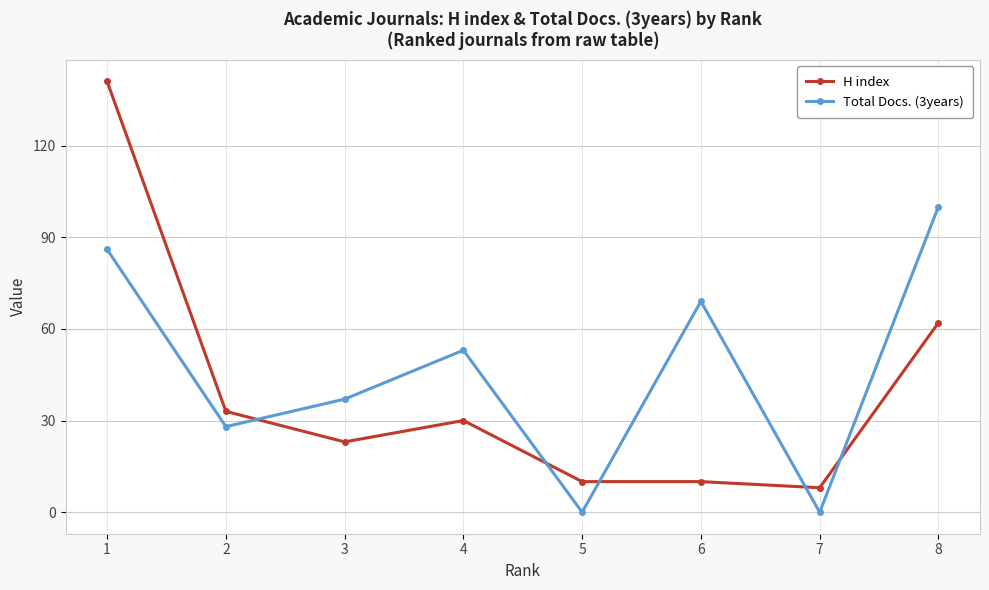

What is the maximum value shown in the chart?

141